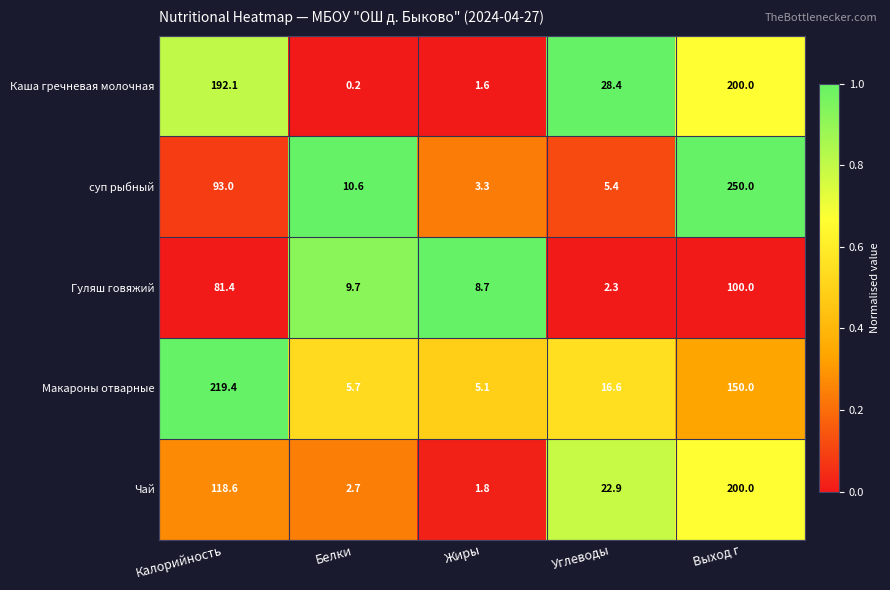

Which series has the largest total across all categories?

Каша гречневая молочная